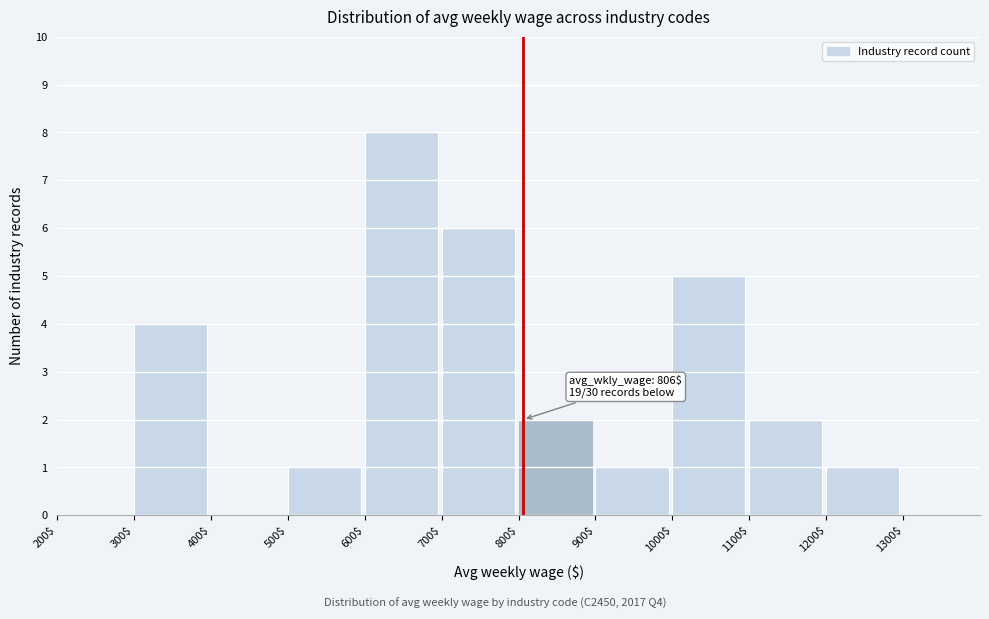

Over which range of the x-axis is the bar tallest?

600 to 700